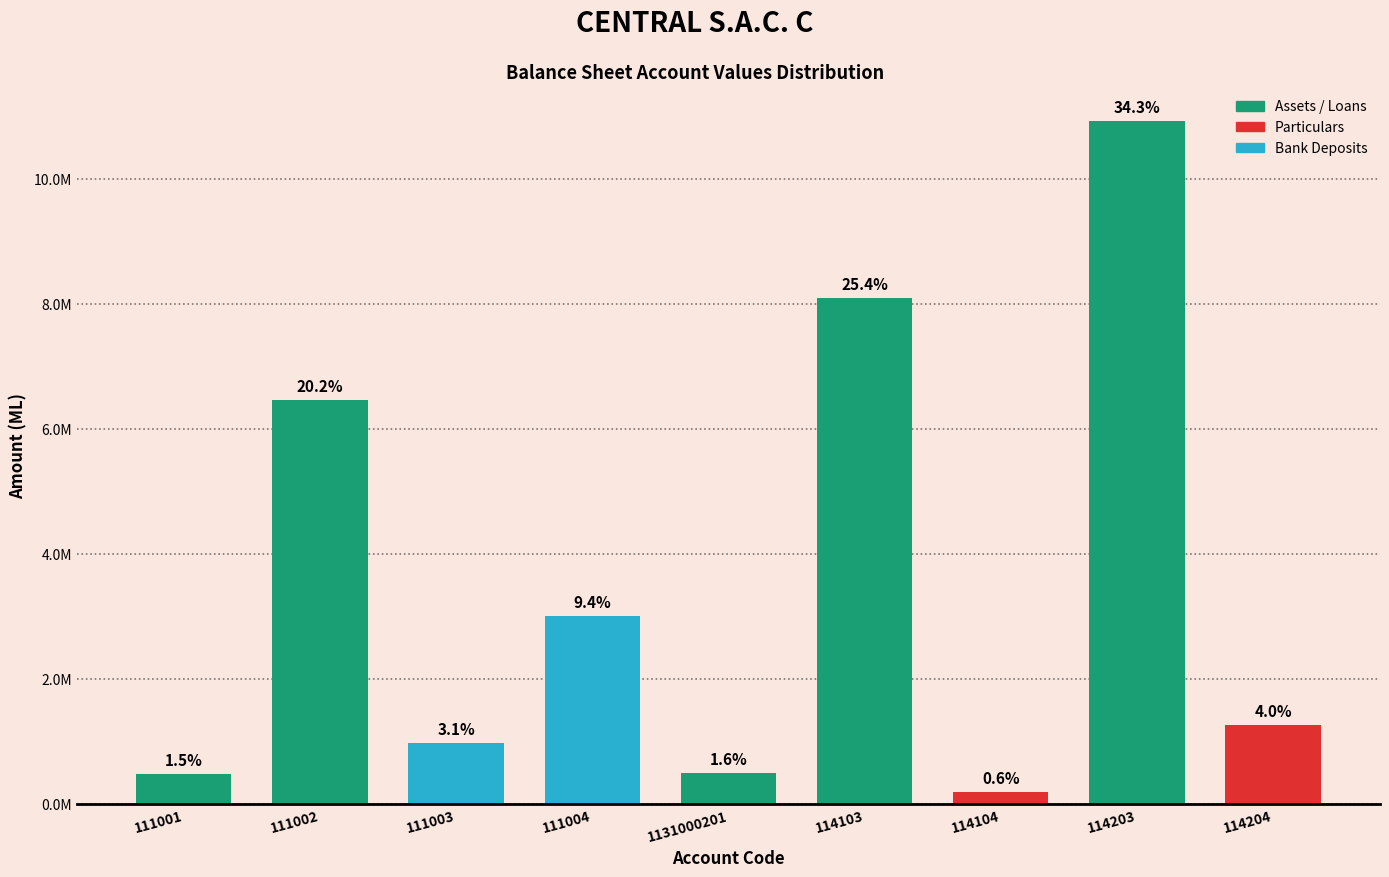

Does the chart contain any negative values?

No